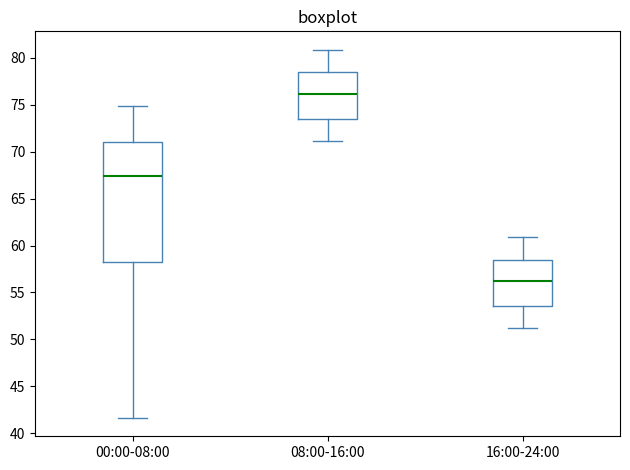

Which box is the tallest, from its lower edge to its upper edge?

00:00-08:00